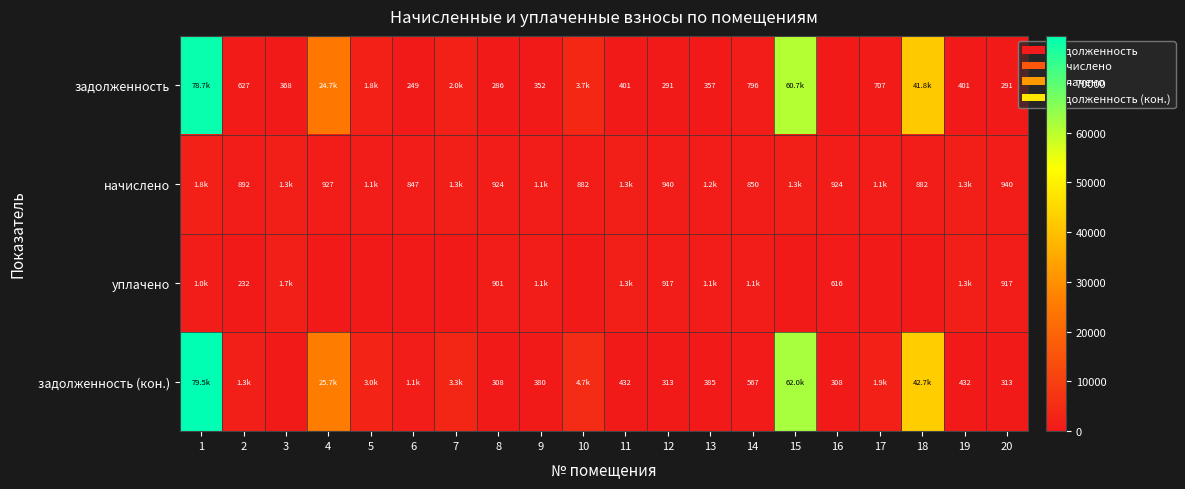

Read the задолженность value at 13.

357.2